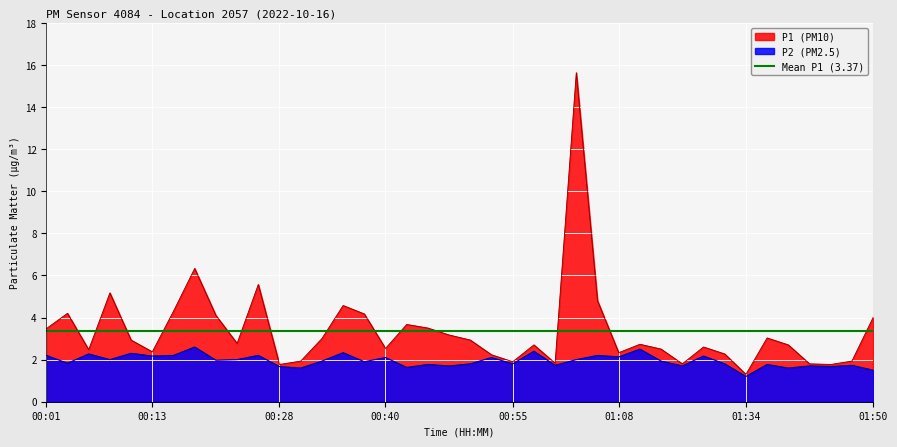

Which series has the largest total across all categories?

P1